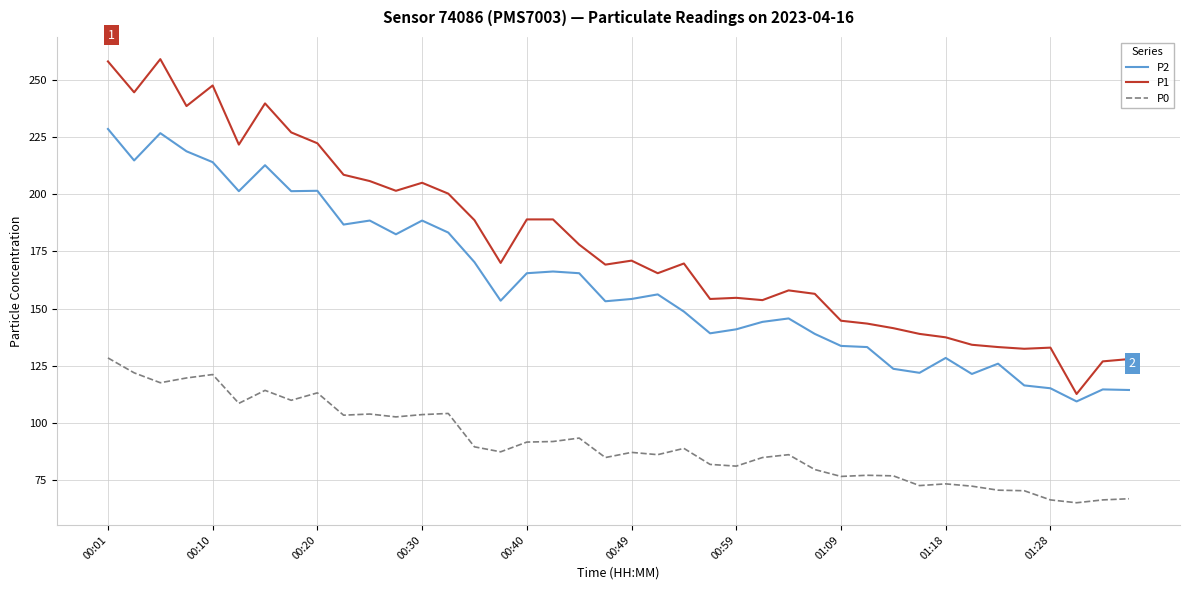

True or false: P0 and P1 intersect in this chart.

False